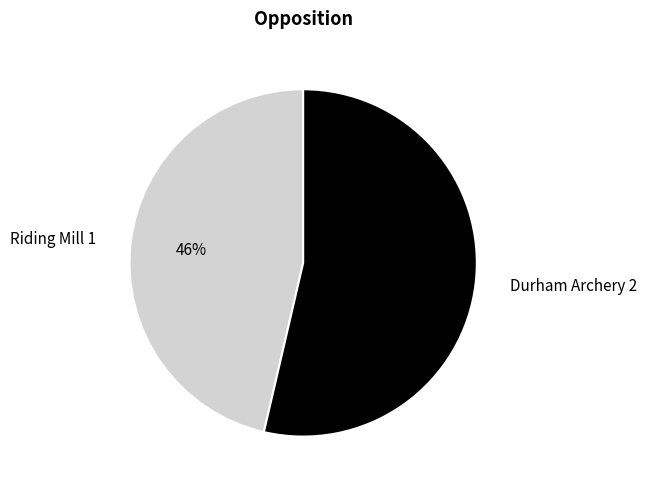

Between Riding Mill 1 and Durham Archery 2, which is larger?

Durham Archery 2